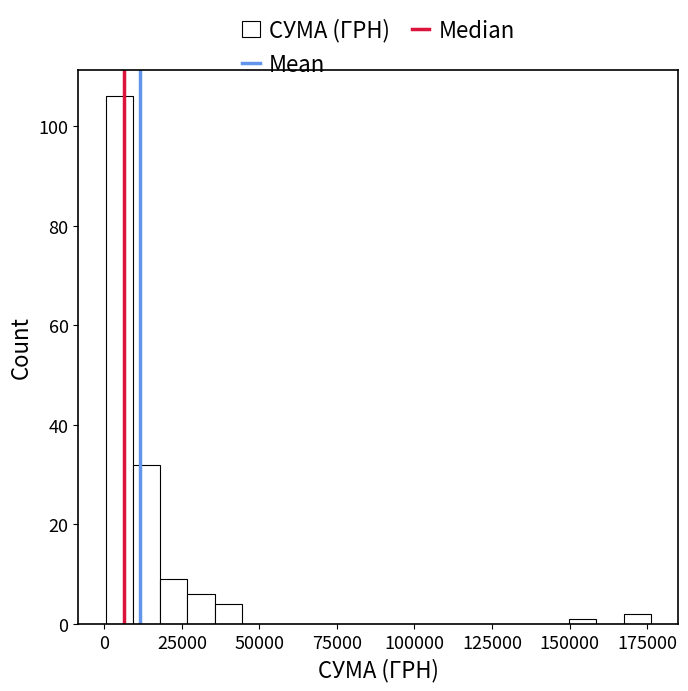

Read against the x-axis, roughly where is the centre of the tallest bar?

5000